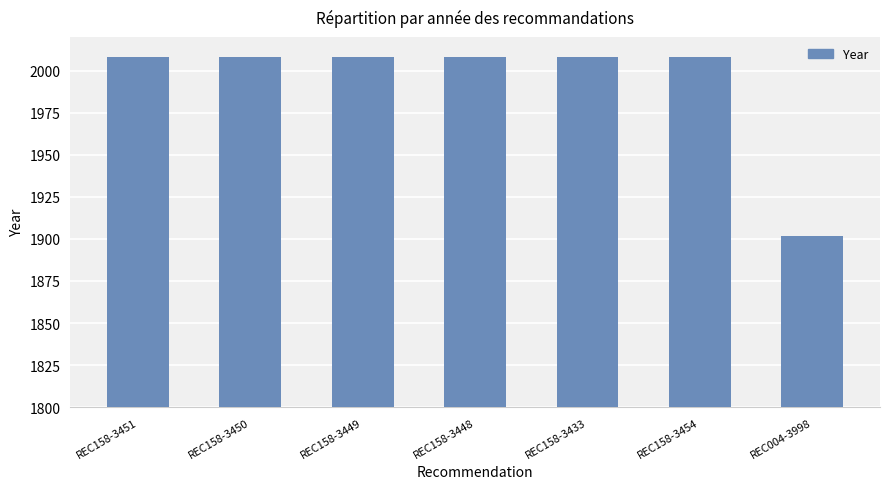

True or false: the data shows 2008 at REC158-3450.

True